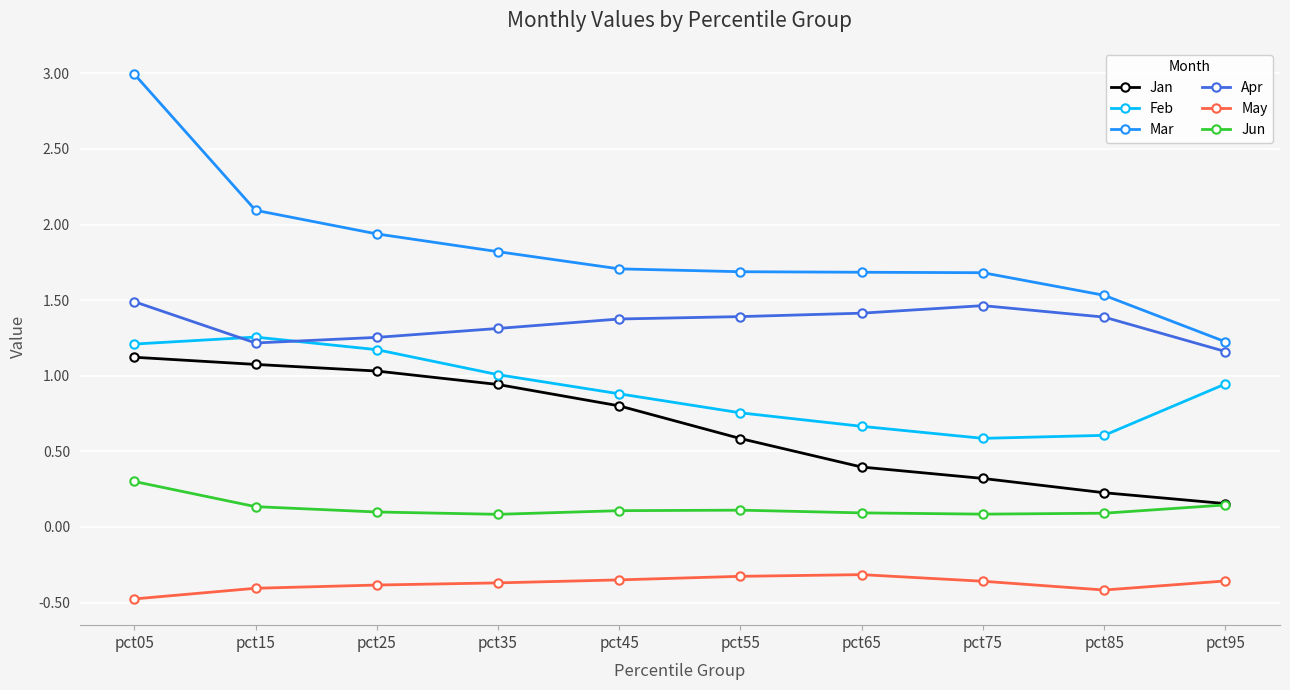

Which series has the widest spread of values?

Mar